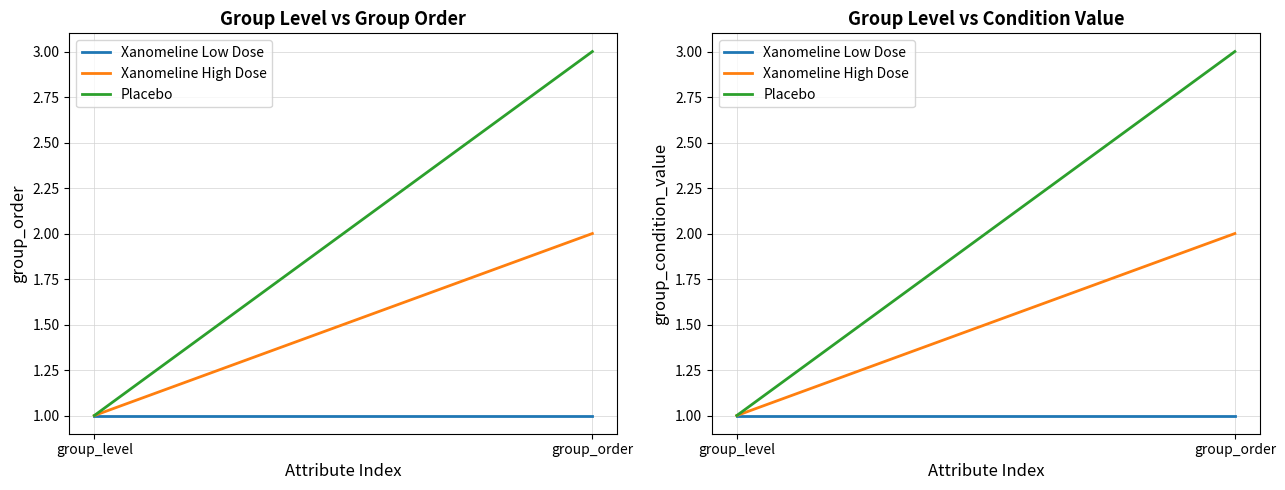

Rank the series at group_order from lowest to highest value.

Xanomeline Low Dose, Xanomeline High Dose, Placebo